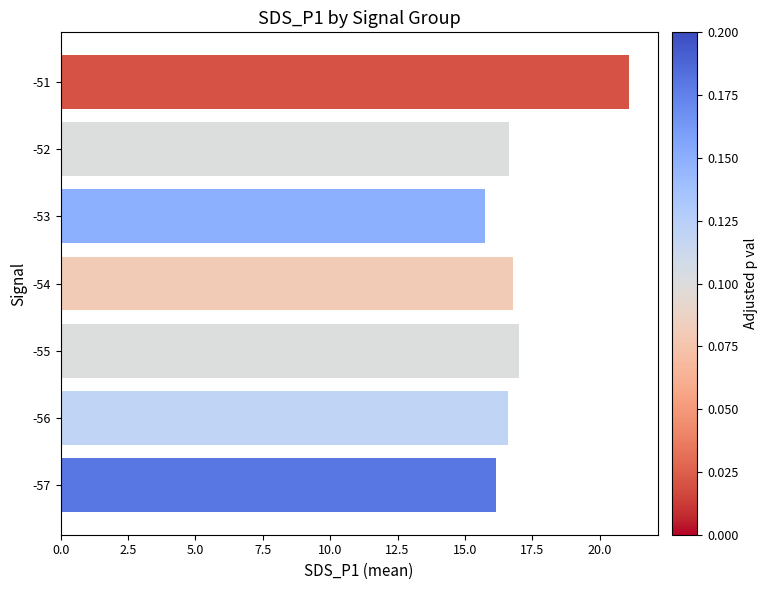

What is the value of the 1st bar from the top?

21.1